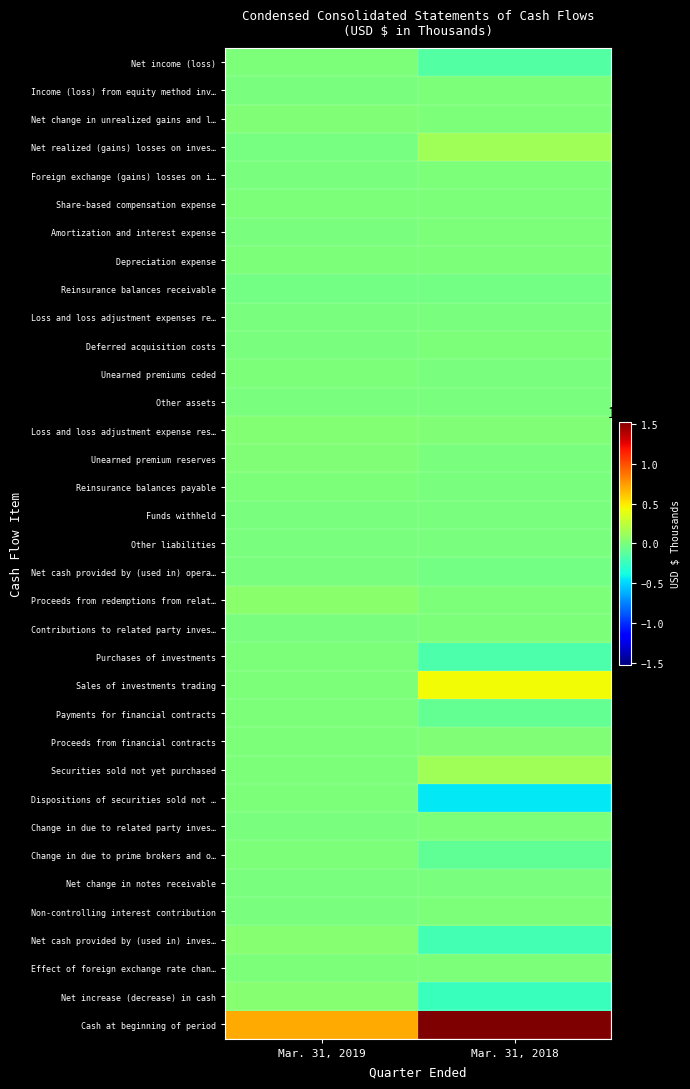

Which series has the largest total across all categories?

Cash at beginning of period